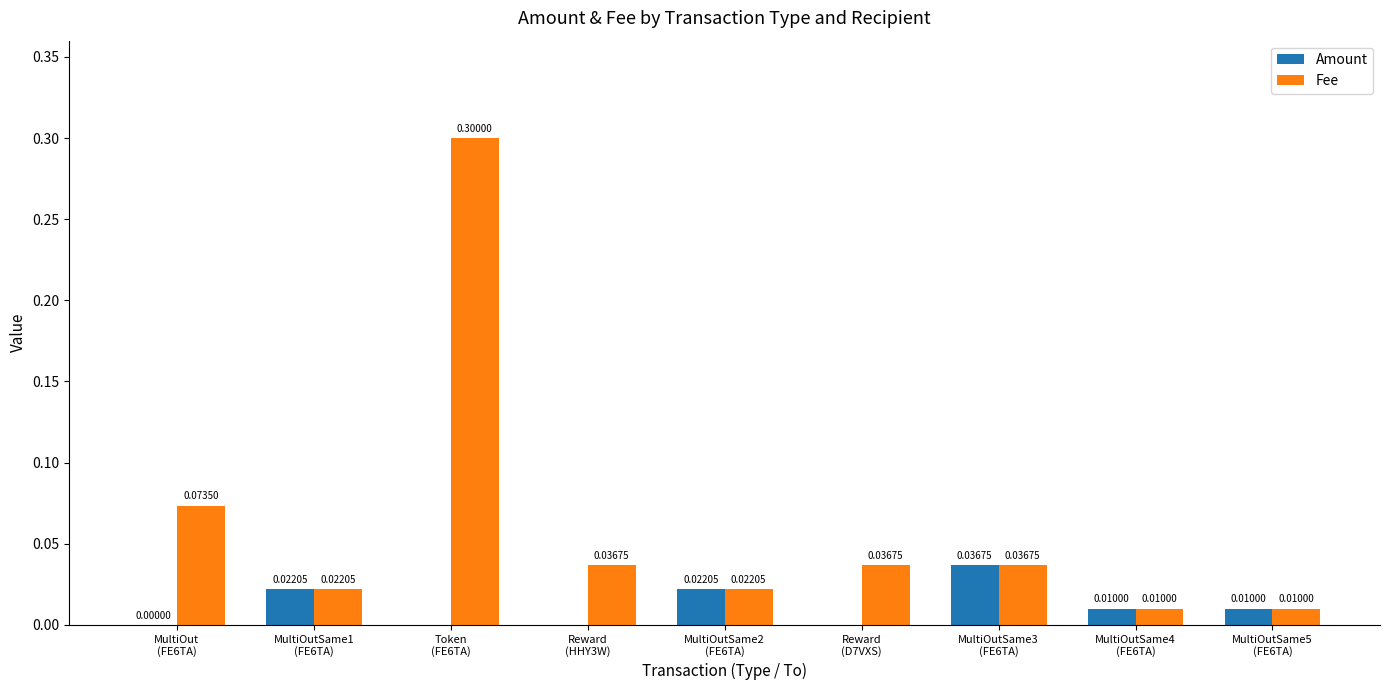

Count the number of data series in this chart.

2